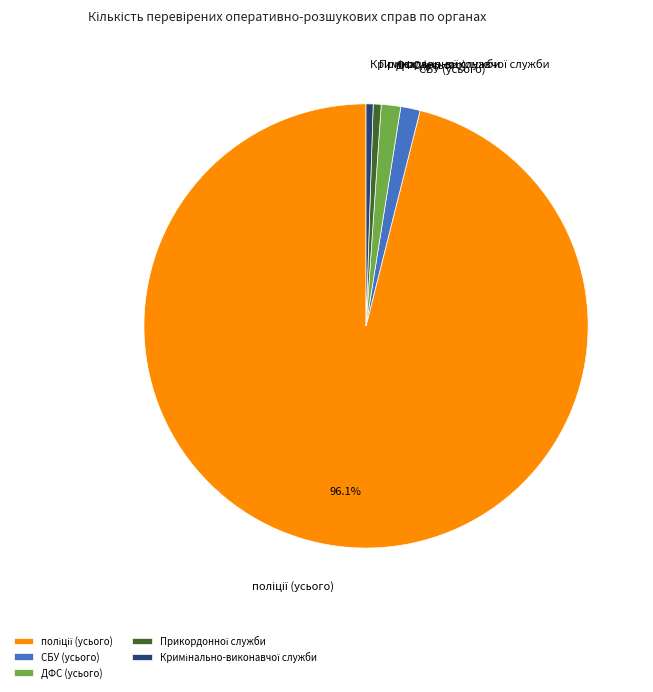

Is there any slice that represents more than half of the pie?

Yes